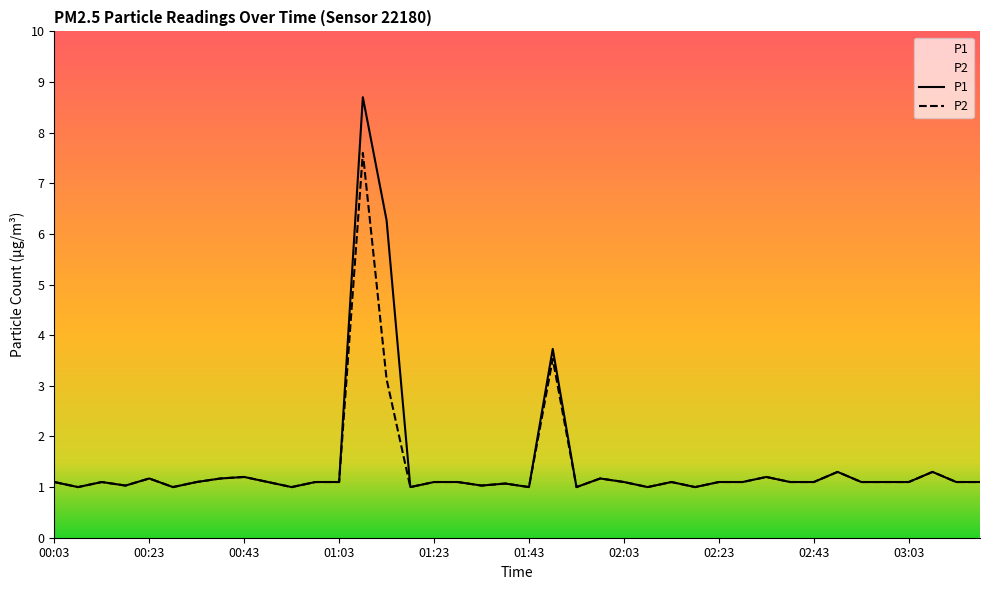

What position from the right is 00:03?

40